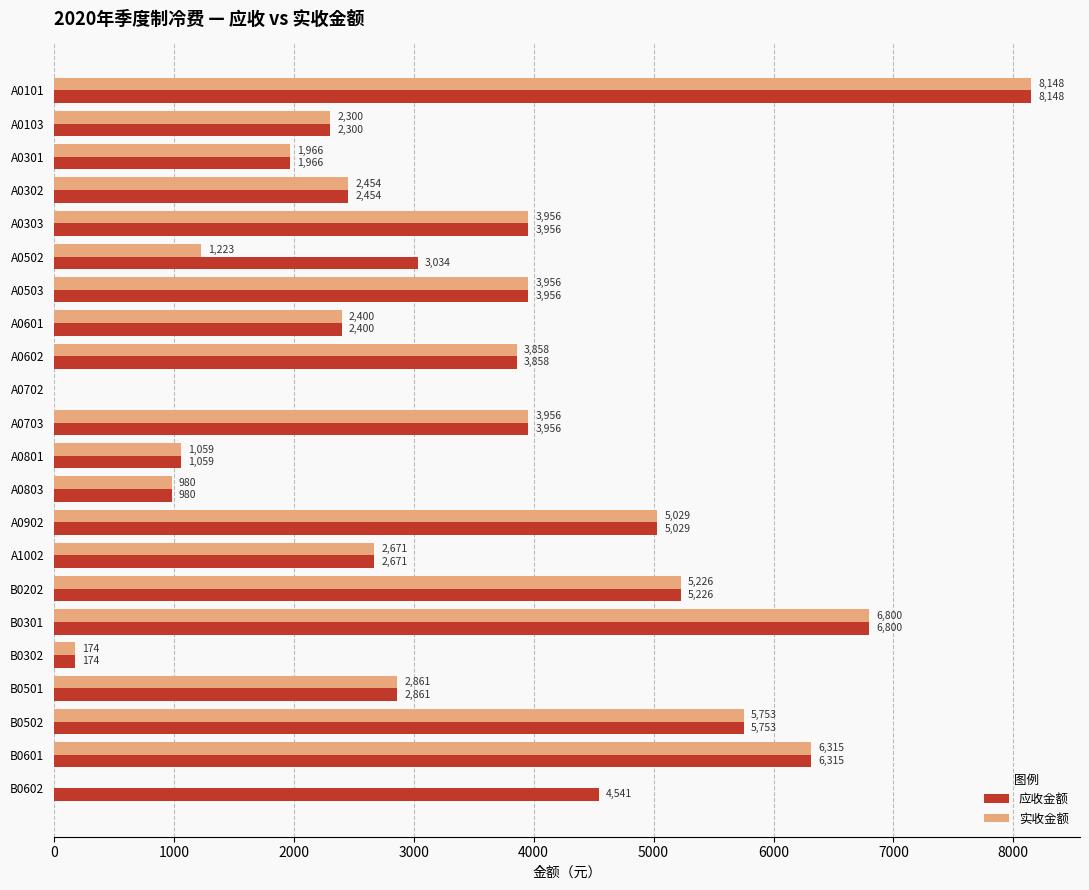

True or false: 实收金额 has a value of 1779.8 at A0303.

False